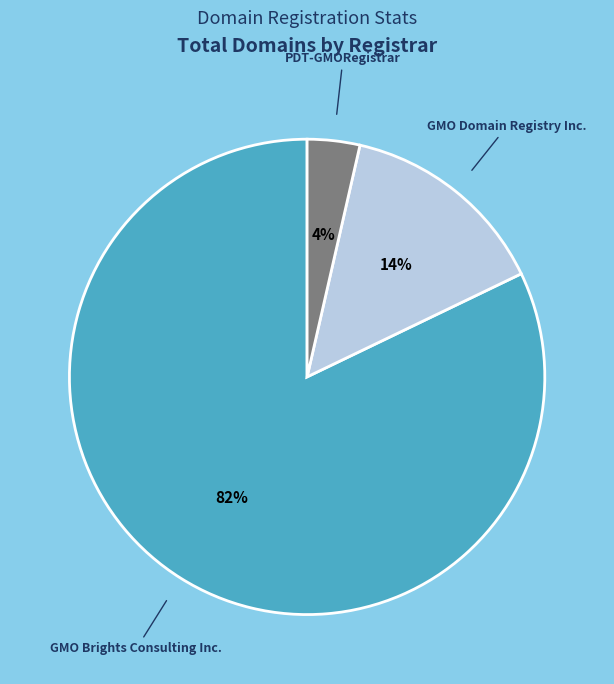

Count the number of slices in the pie.

3